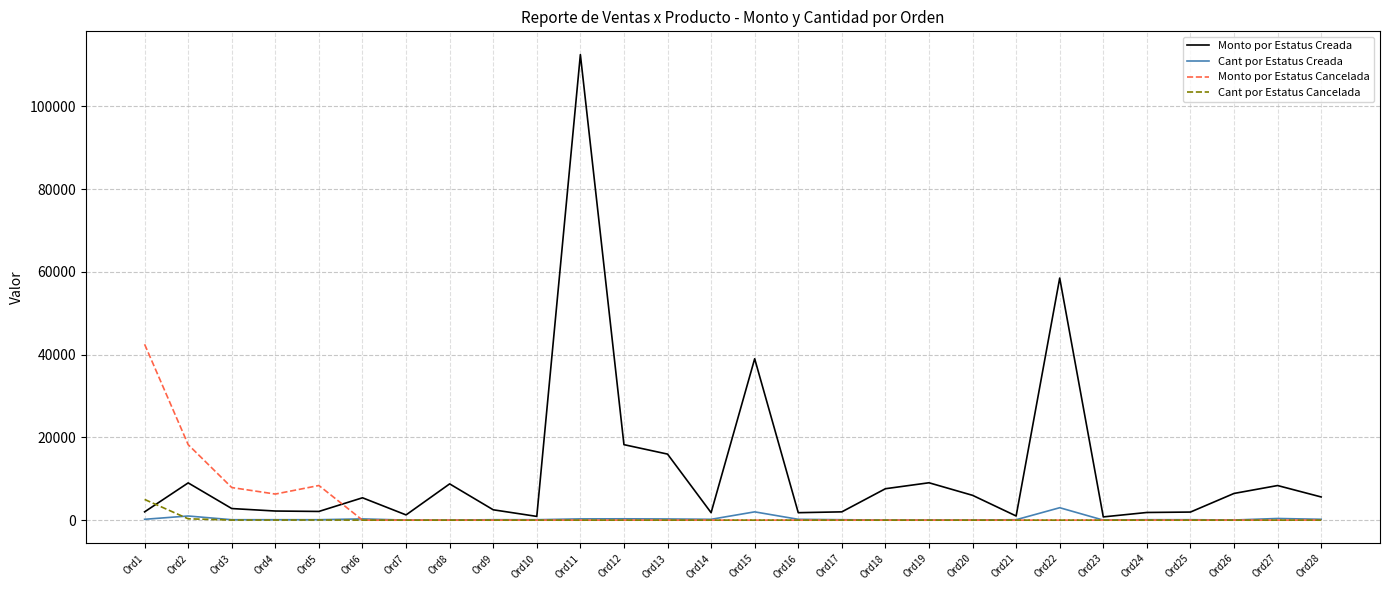

Is the value of Cant por Estatus Creada at Ord11 greater than the value of Monto por Estatus Creada at Ord26?

No